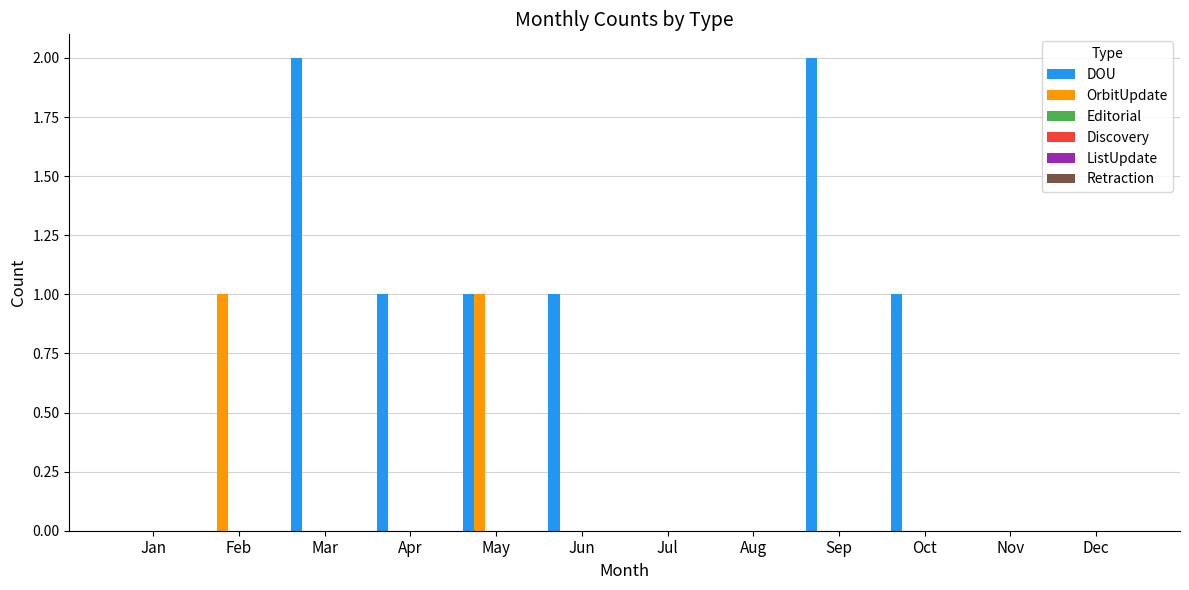

Which series has the largest total across all categories?

DOU